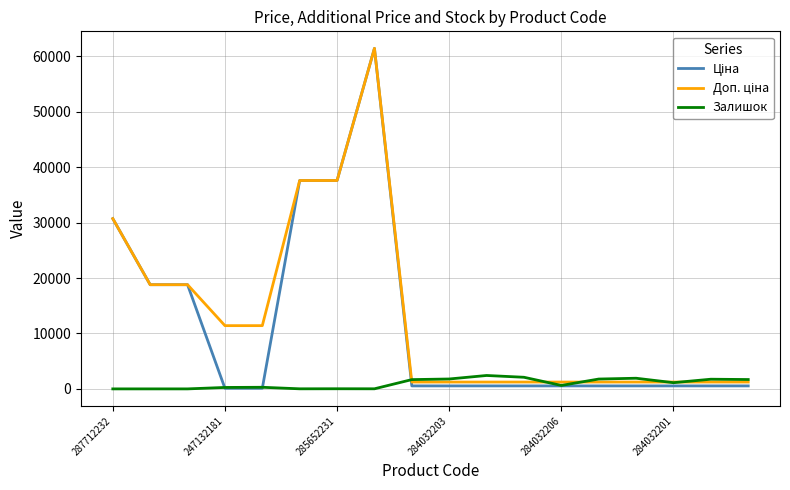

How many interior local valleys does the Залишок series have?

4